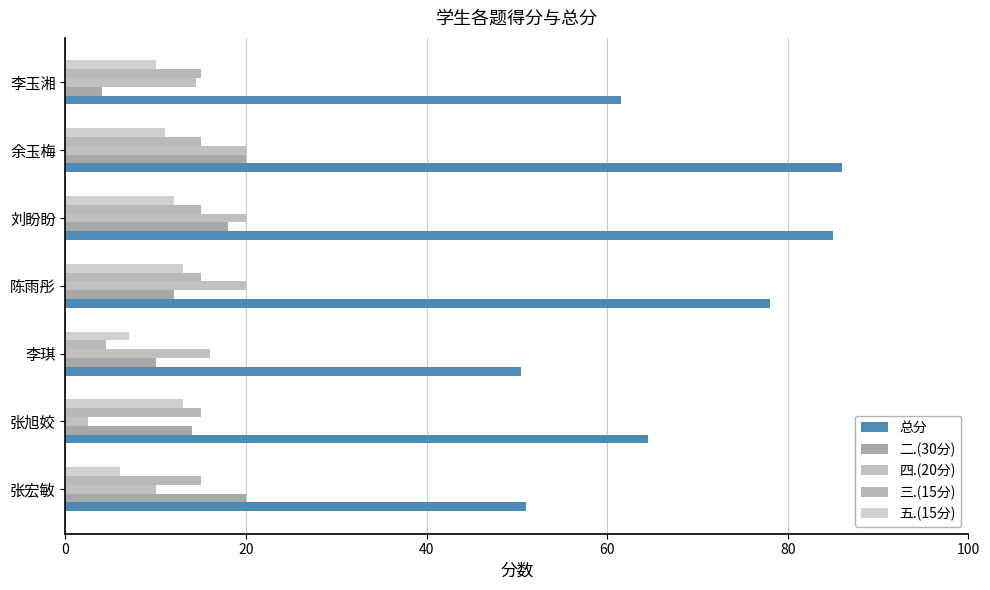

What is the difference between the maximum and minimum values in the 二.(30分) series?

16.0